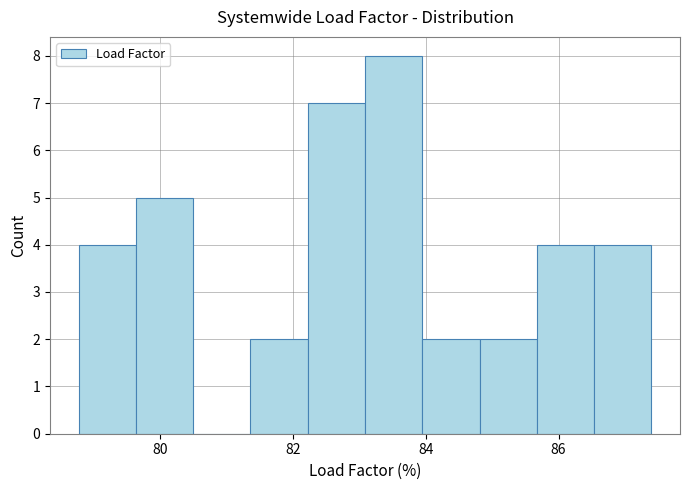

Reading left to right, list every bar in this chart as the range it spans on the x-axis followed by its height. Neither the bar edges nor the heights are printed on the chart, so give them approximately, as read against the axes.

78.8 to 79.6: 4
79.6 to 80.6: 5
80.6 to 81.4: 0
81.4 to 82.2: 2
82.2 to 83.0: 7
83.0 to 84.0: 8
84.0 to 84.8: 2
84.8 to 85.6: 2
85.6 to 86.6: 4
86.6 to 87.4: 4